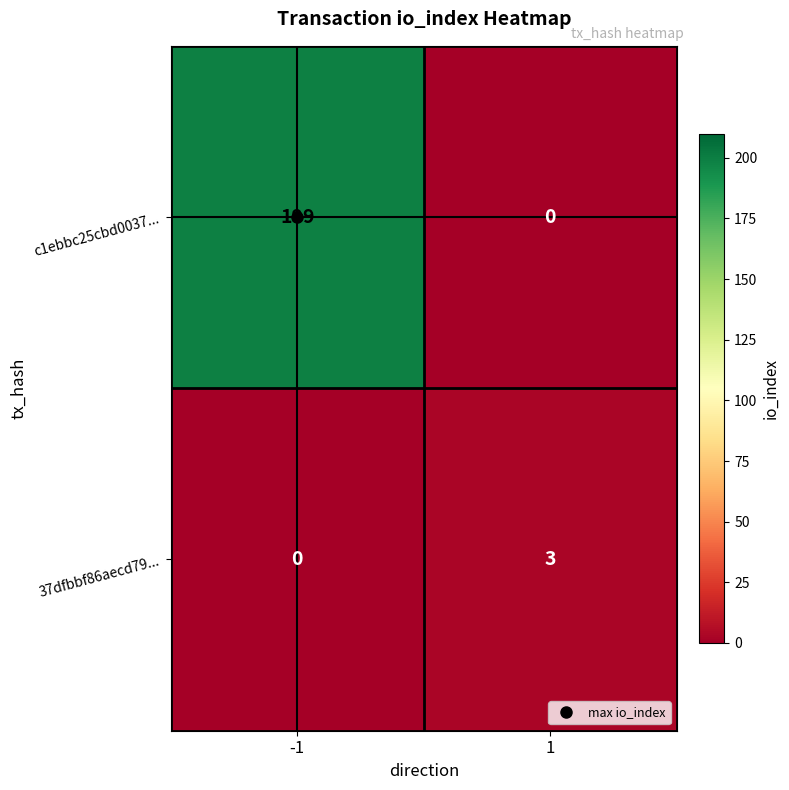

What is the spread (max minus min) of values at 1?

3